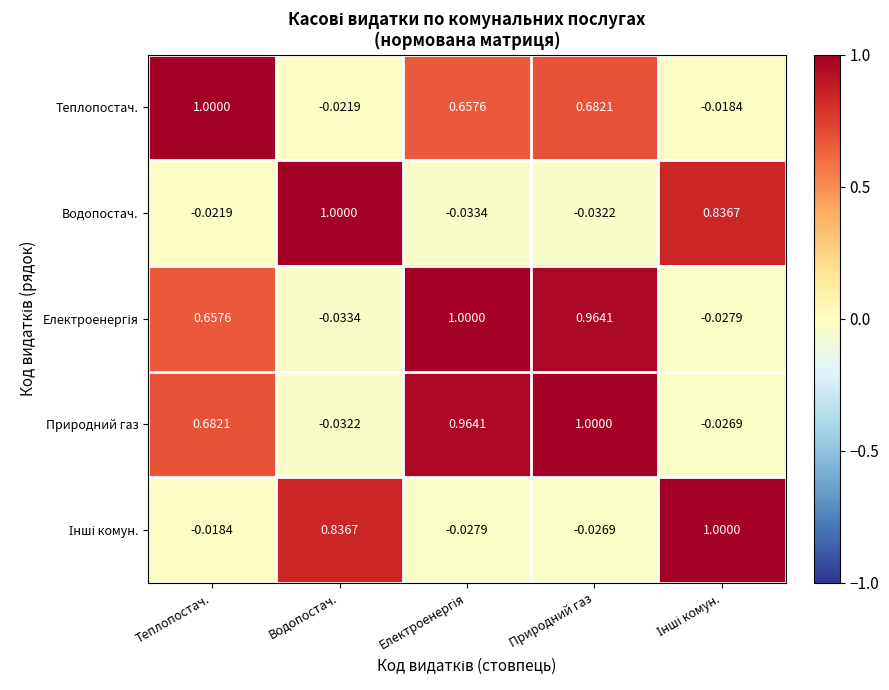

Which series has the largest total across all categories?

Природний газ